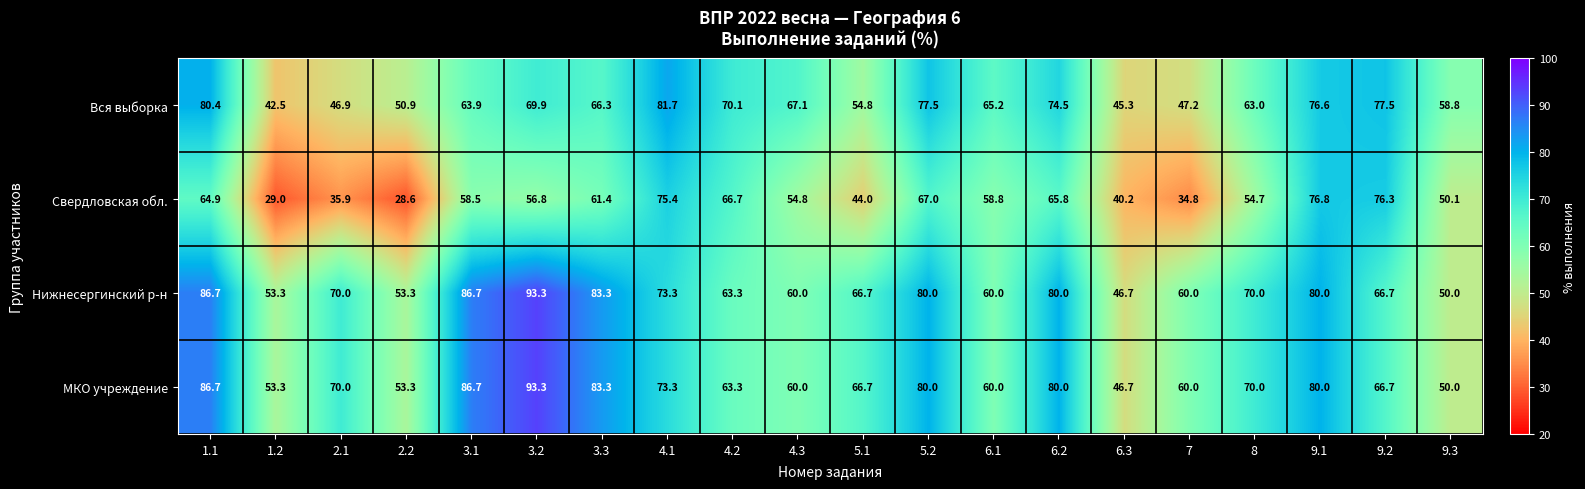

What is the difference between the maximum and second lowest values in the Свердловская обл. series?

47.8